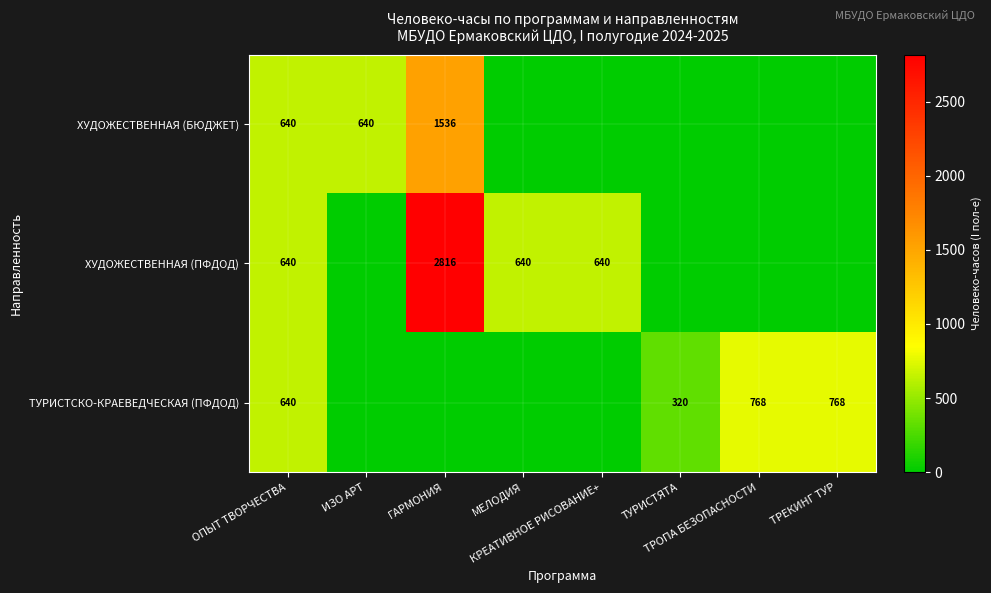

The value of ТУРИСТСКО-КРАЕВЕДЧЕСКАЯ (ПФДОД) at КРЕАТИВНОЕ РИСОВАНИЕ+ is -490. True or false?

False